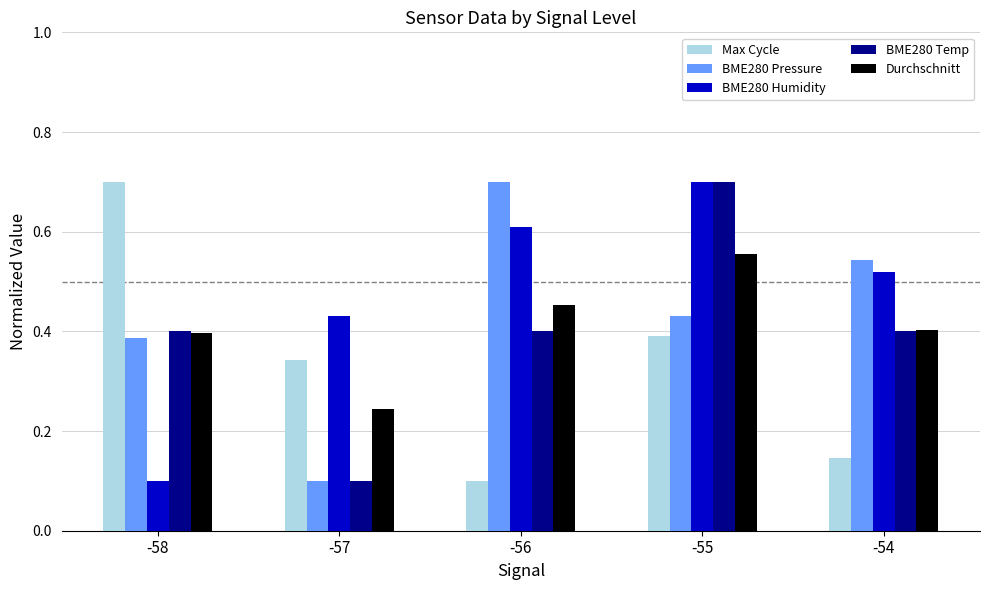

Count the BME280 Pressure values in the range 0 to 1.

5